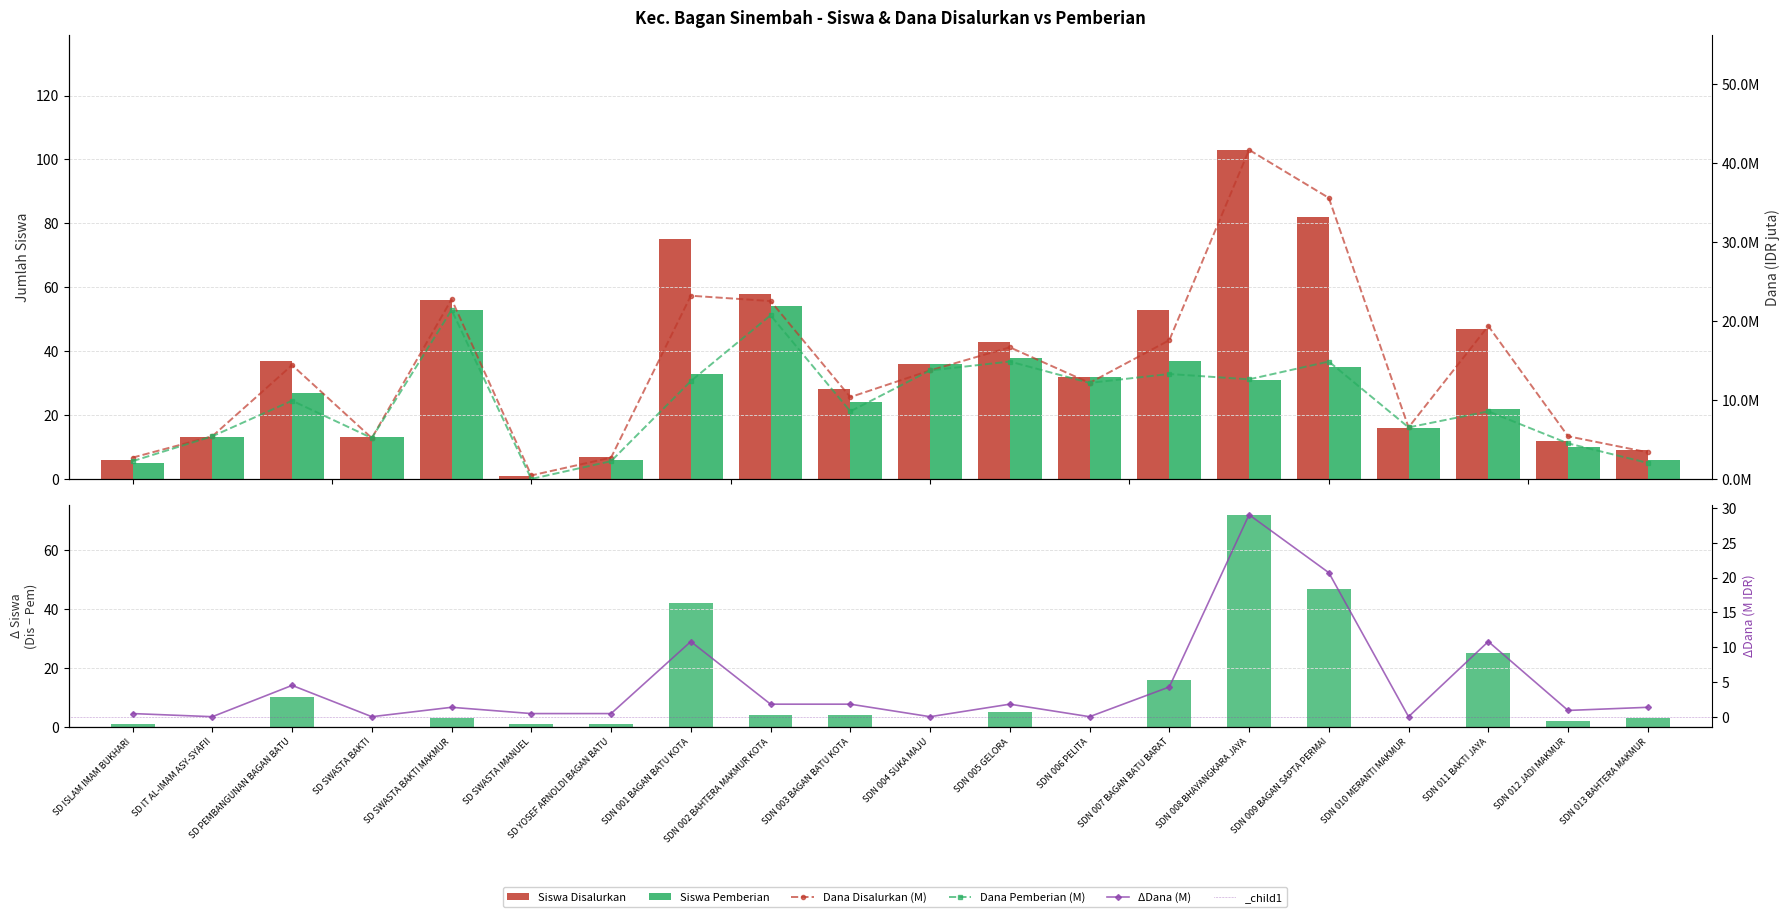

What is the label of the 12th bar from the left?

SDN 005 GELORA